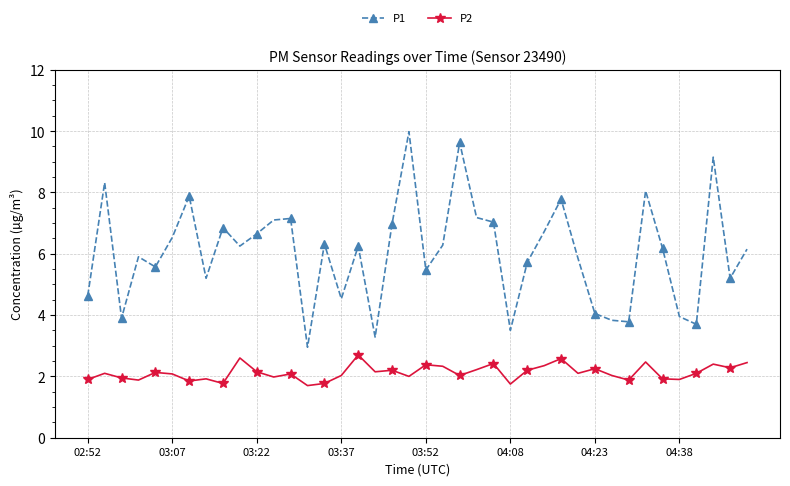

True or false: P1 has more than 1 points higher than both neighbors.

True